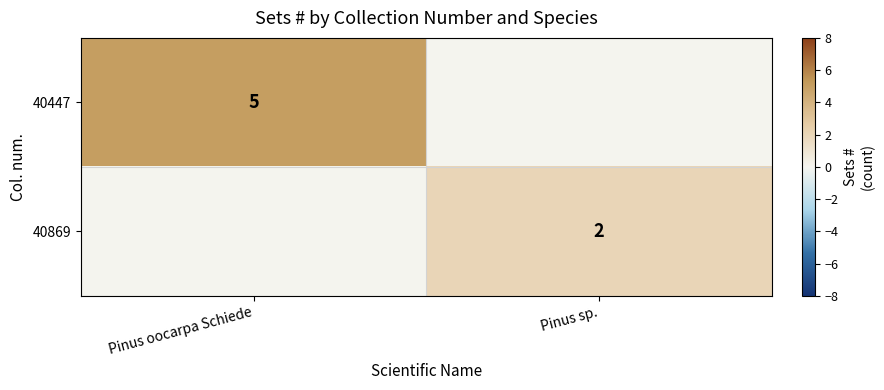

At which category is the sum across all series the highest?

Pinus oocarpa Schiede